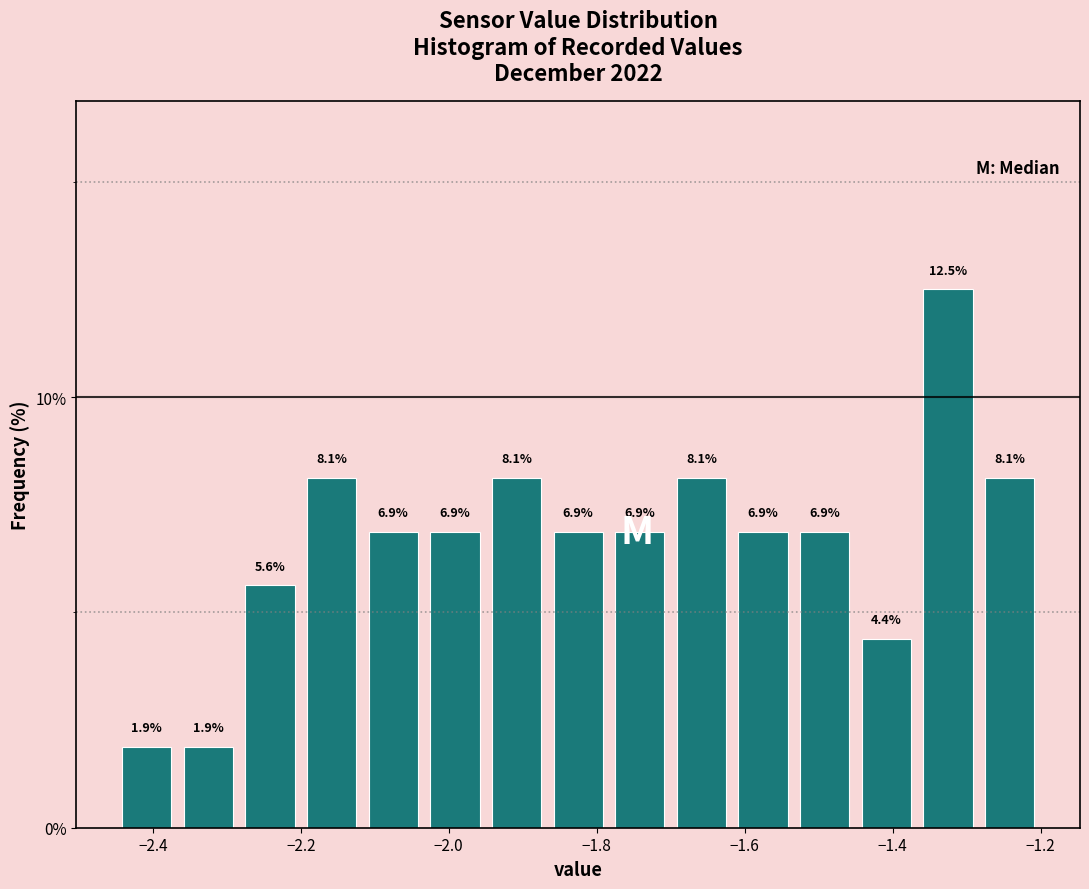

Reading left to right, transcribe this chart: for each bar, give the range it covers on the x-axis and its height. The bar edges are not printed on the chart, so give them approximately, as read against the axis.

-2.44 to -2.36: 1.9
-2.36 to -2.28: 1.9
-2.28 to -2.20: 5.6
-2.20 to -2.12: 8.1
-2.12 to -2.04: 6.9
-2.04 to -1.94: 6.9
-1.94 to -1.86: 8.1
-1.86 to -1.78: 6.9
-1.78 to -1.70: 6.9
-1.70 to -1.62: 8.1
-1.62 to -1.54: 6.9
-1.54 to -1.44: 6.9
-1.44 to -1.36: 4.4
-1.36 to -1.28: 12.5
-1.28 to -1.20: 8.1